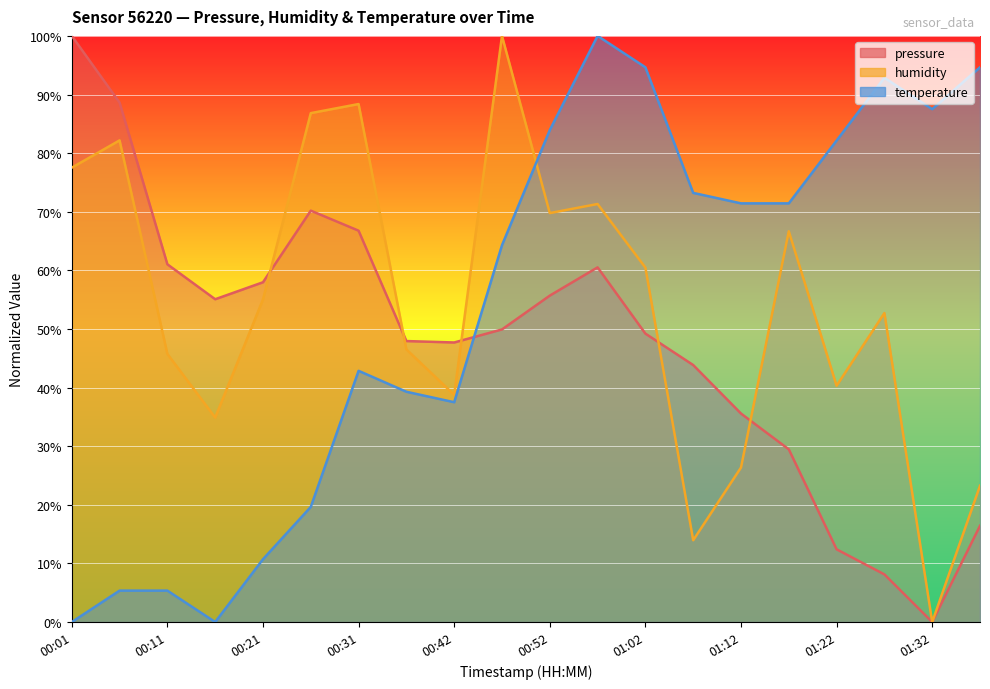

Does the chart display data point markers on the line(s)?

No